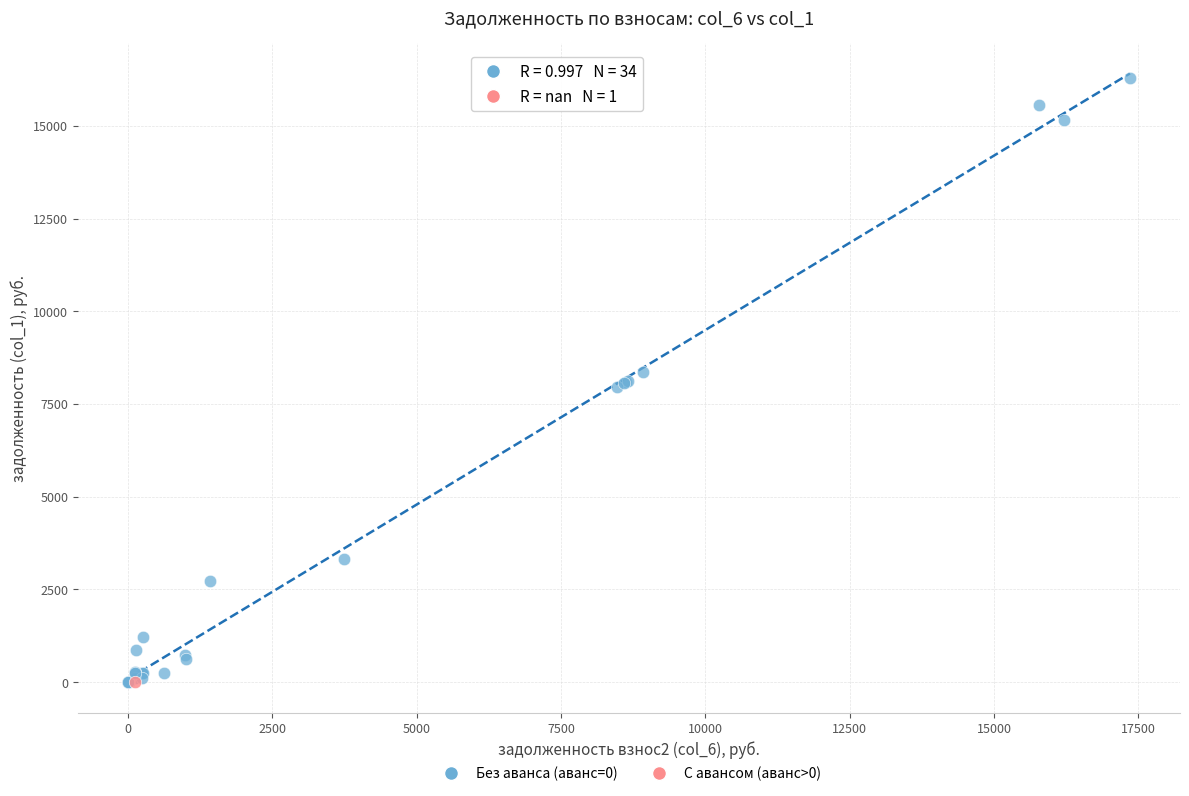

What are all the series names shown in the legend?

Без аванса (аванс=0), С авансом (аванс>0)